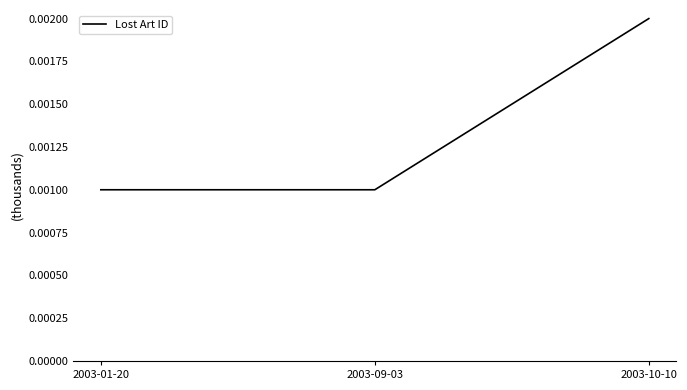

Between 2003-01-20 and 2003-10-10, which is larger?

2003-10-10